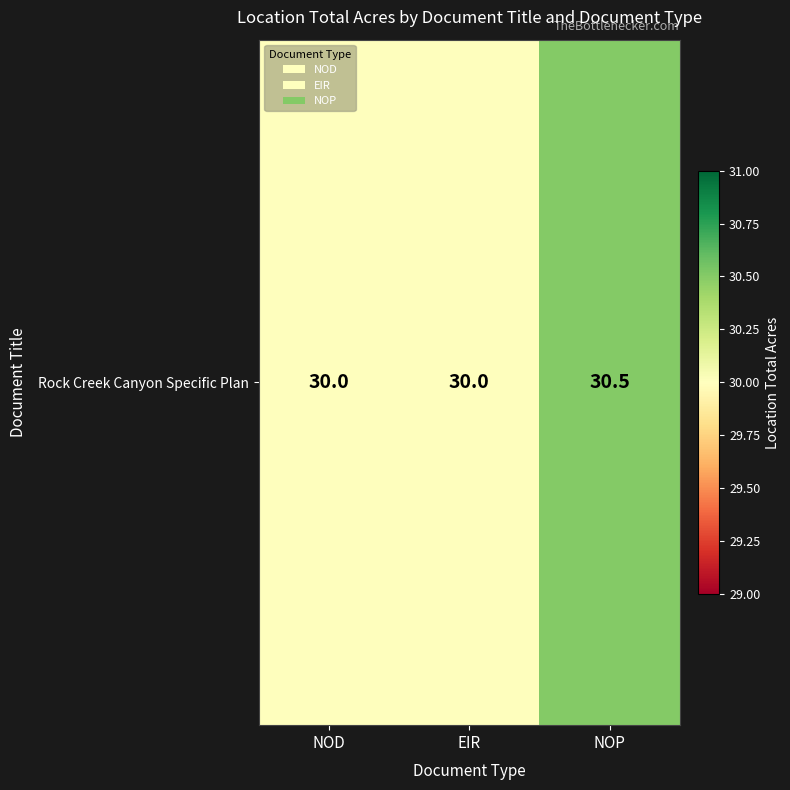

Where is the data nearest to the value 30?

NOD